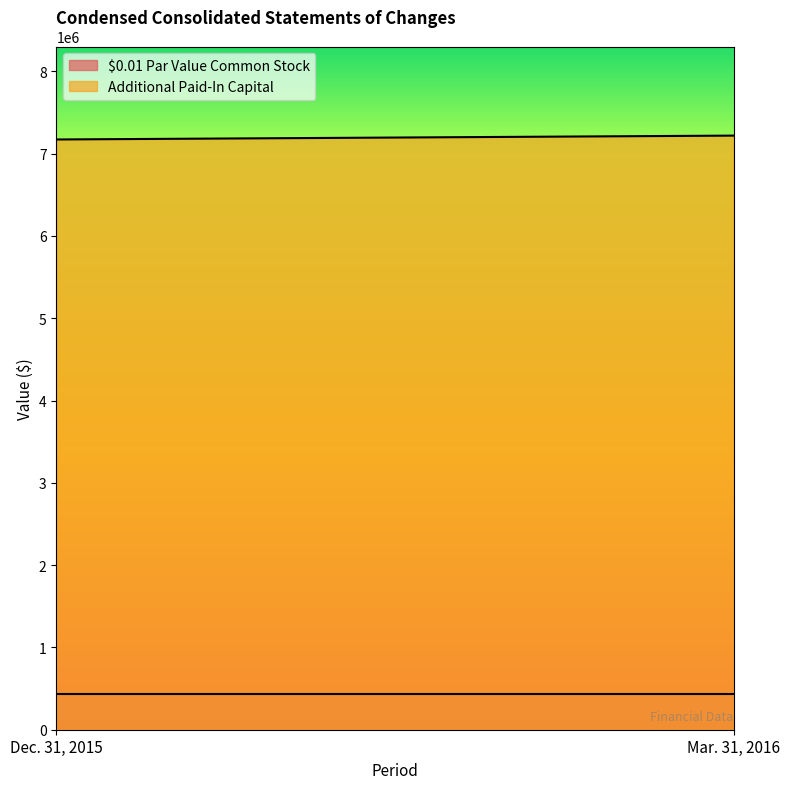

Reading right to left, list all the values displayed in this chart.

$0.01 Par Value Common Stock: Mar. 31, 2016=429189	Dec. 31, 2015=429189
Additional Paid-In Capital: Mar. 31, 2016=7218581	Dec. 31, 2015=7171683